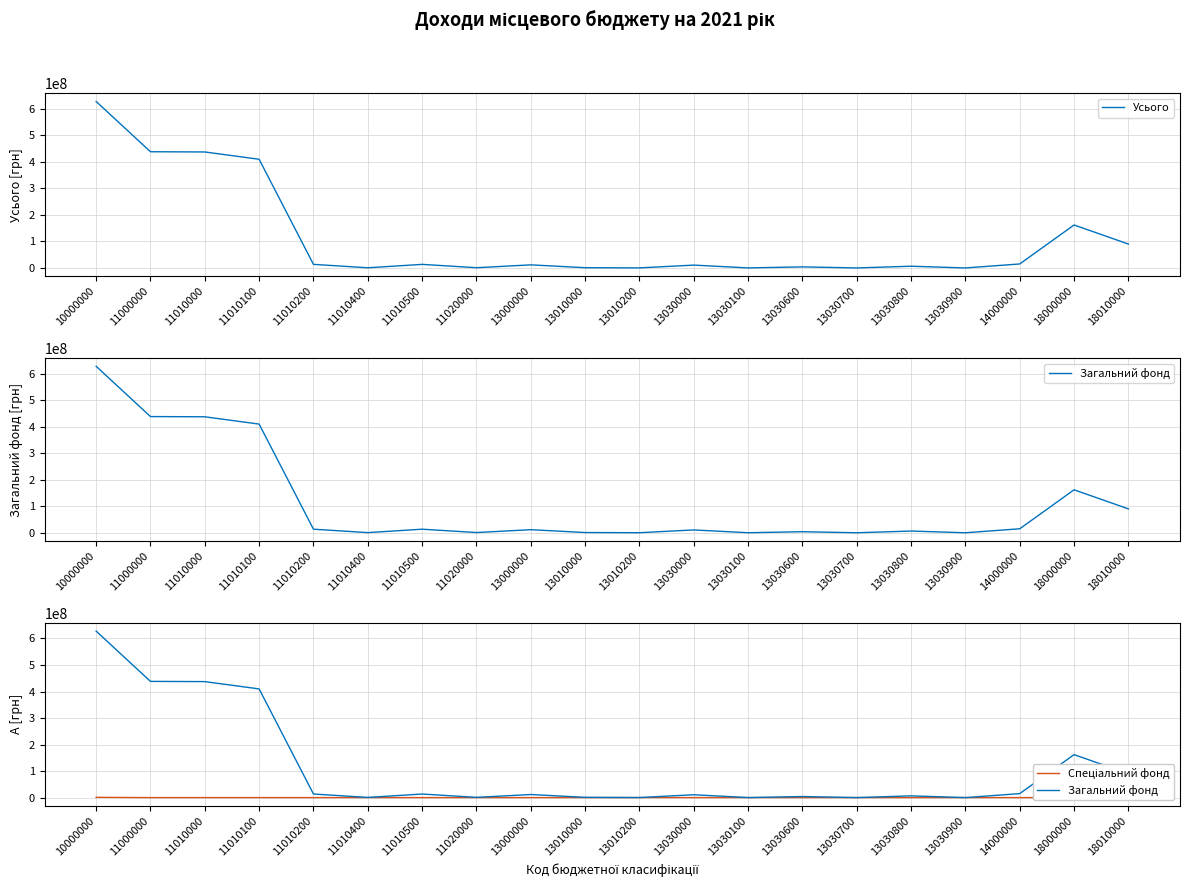

At which category is the sum across all series the highest?

10000000